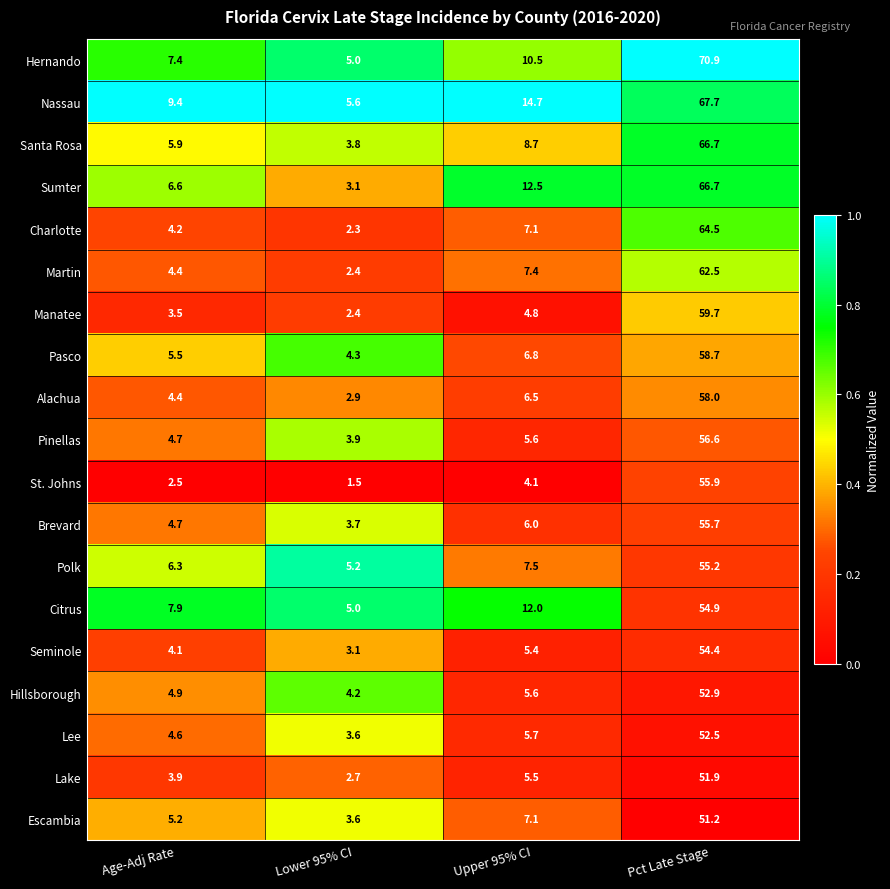

What is the average value of the Pasco series?

18.8